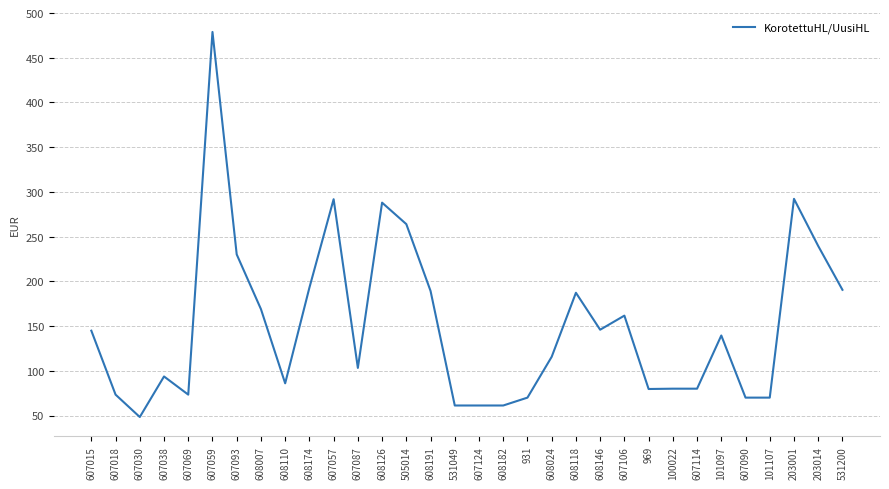

What position from the left is 608146?

22